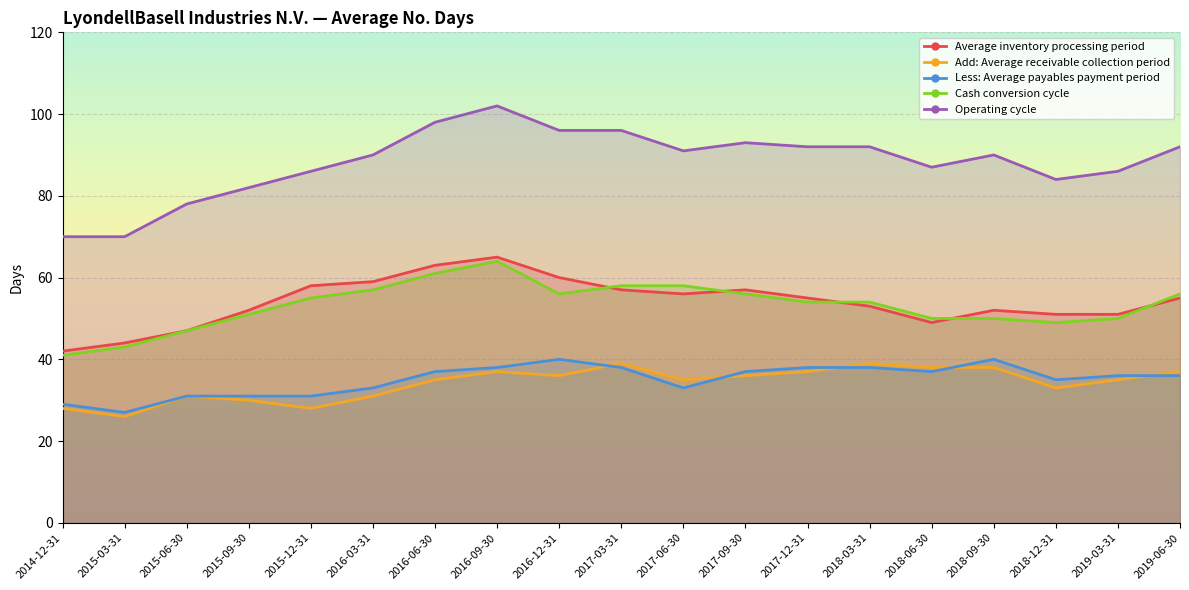

Read the Operating cycle value at 2016-09-30.

102